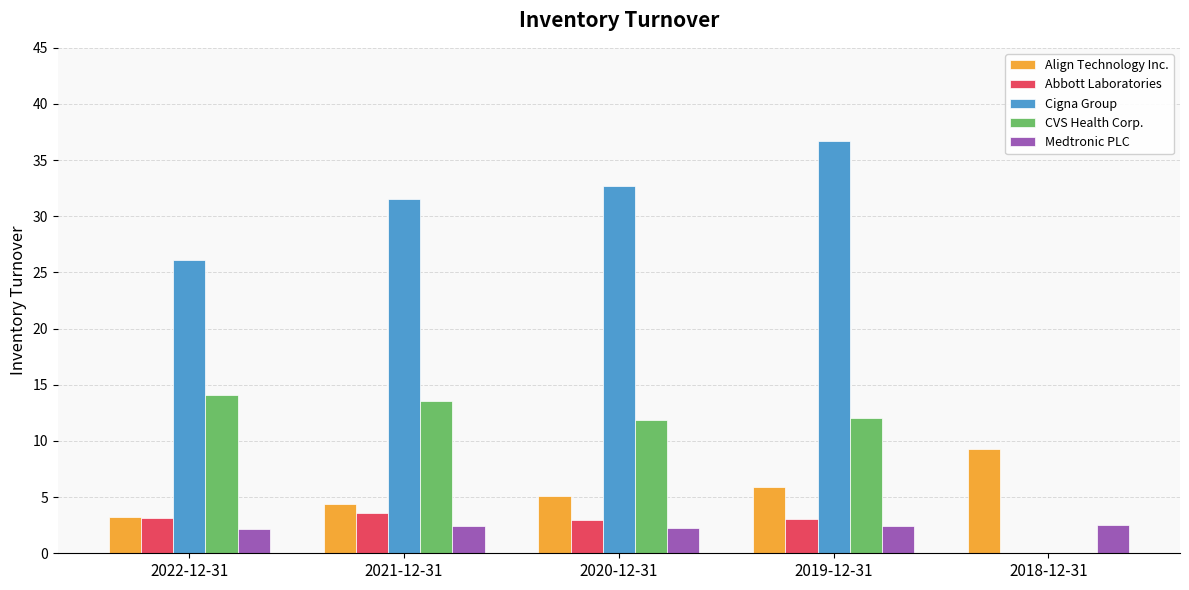

What is the highest value of the CVS Health Corp. series?

14.1